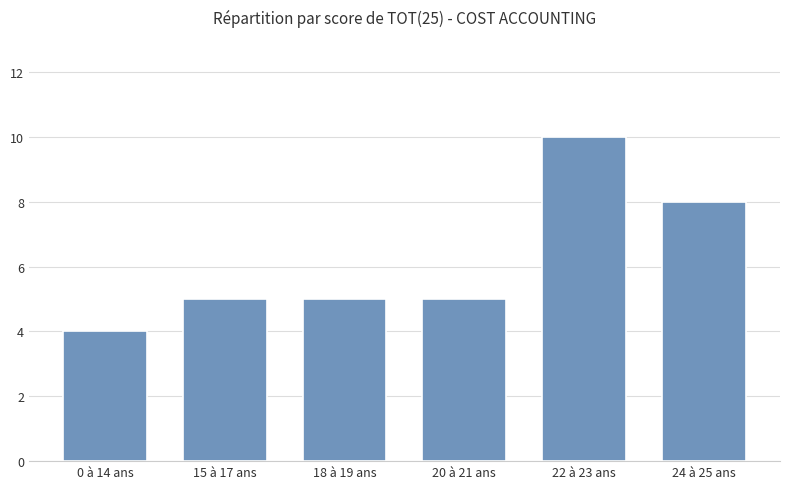

At which category does the chart reach its peak across all series?

22 à 23 ans